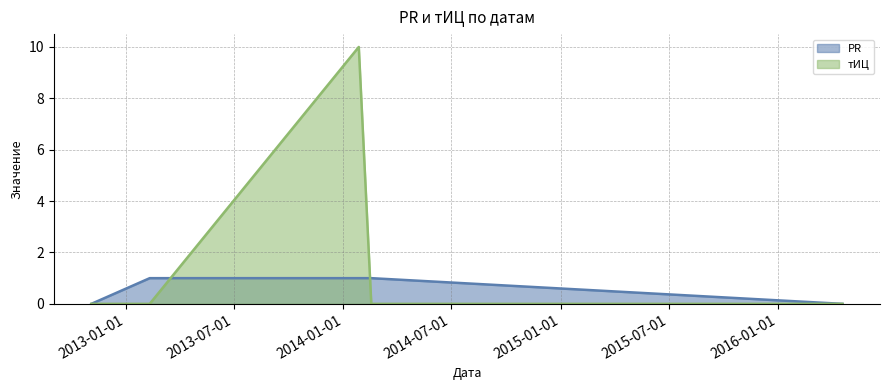

Between which two adjacent categories do тИЦ and PR first intersect?

2013-02-10 and 2014-01-27